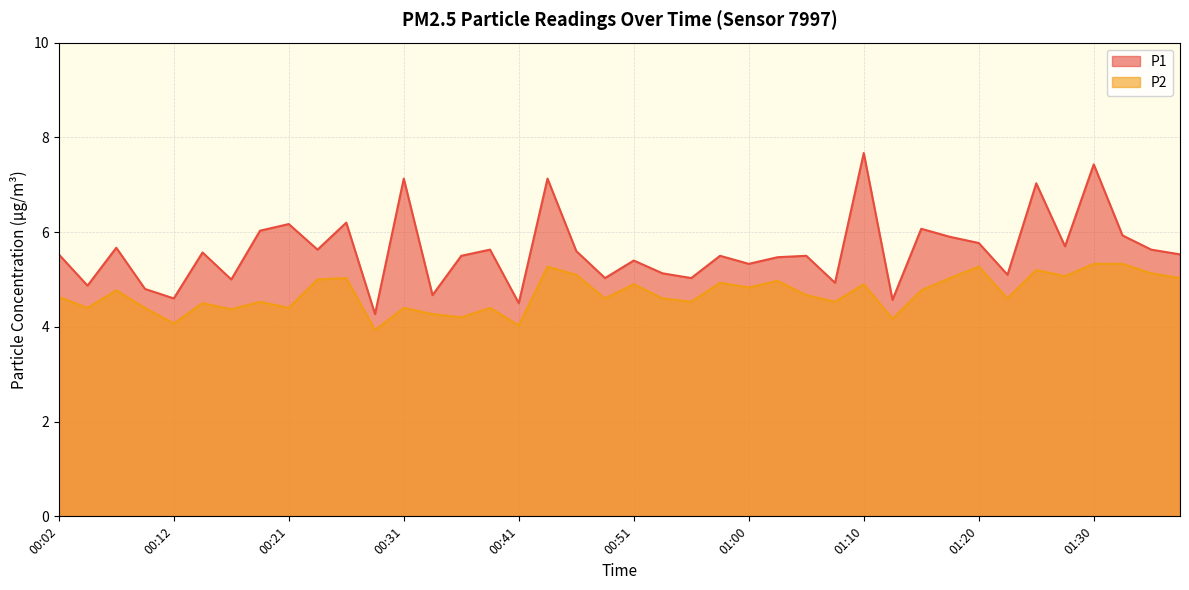

At which label does P2 first exceed 4?

00:02